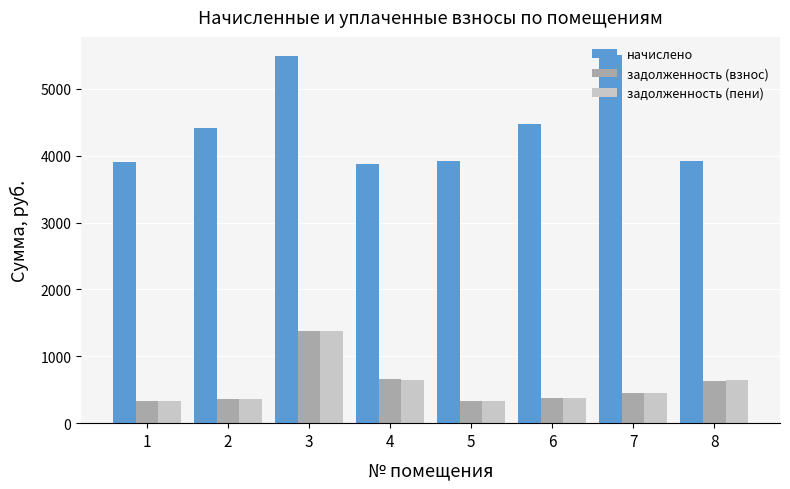

How many bars are there in each group?

3